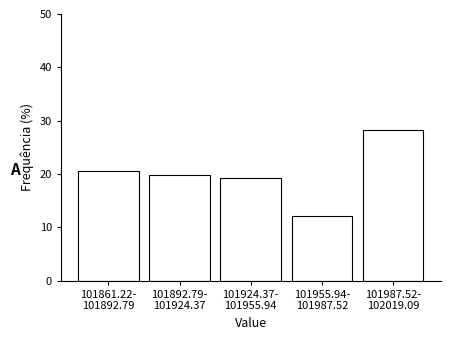

Reading left to right, list all the values displayed in this chart.

20.5	19.9	19.2	12.2	28.2